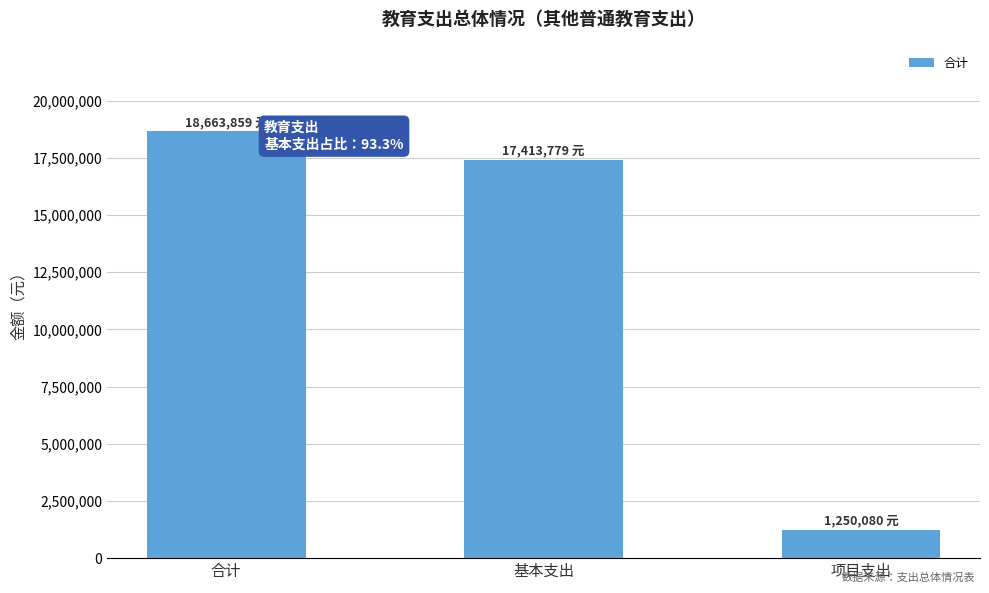

How many data points does each series have?

3